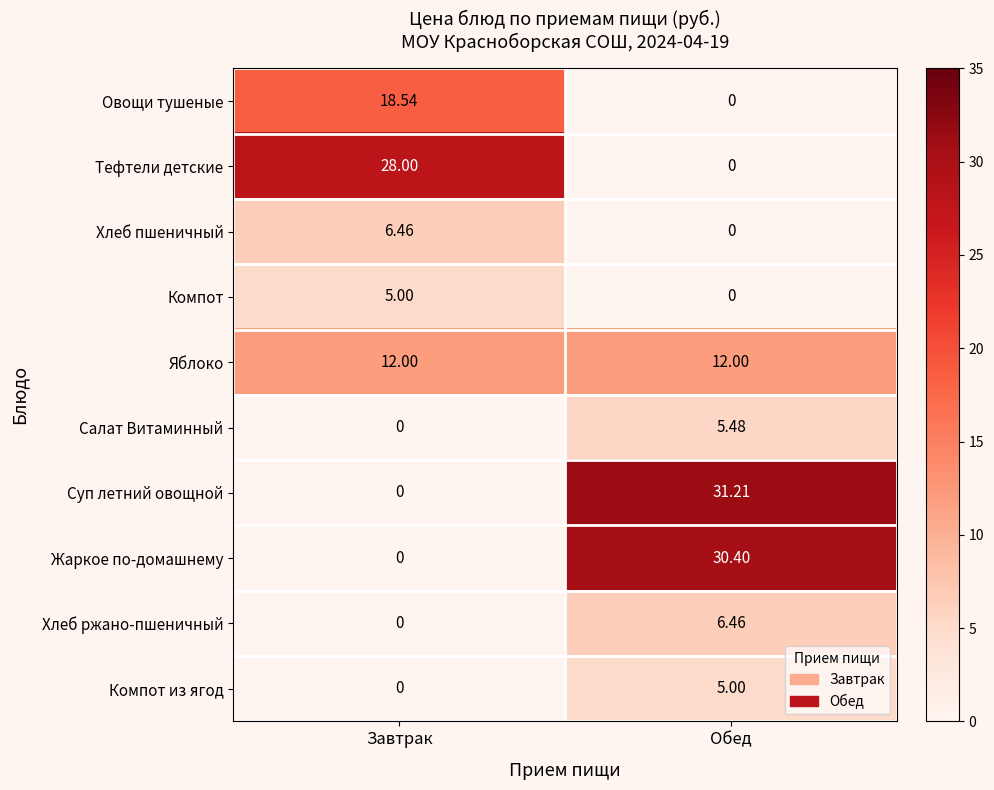

List the labels in order of Овощи тушеные value, smallest first.

Обед, Завтрак